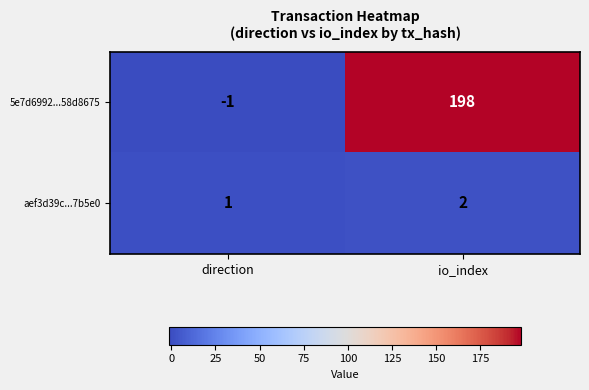

True or false: aef3d39c...7b5e0 has a value of 1 at io_index.

False